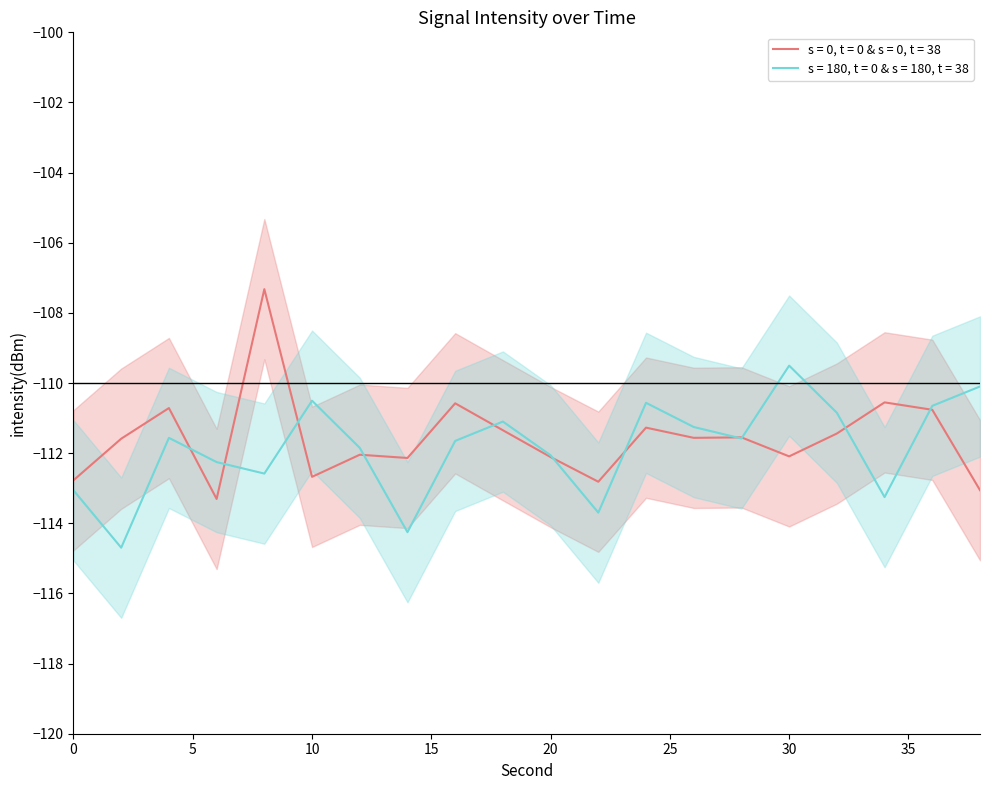

The value of s = 180, t = 0 & s = 180, t = 38 at 10 is -110.5. True or false?

True